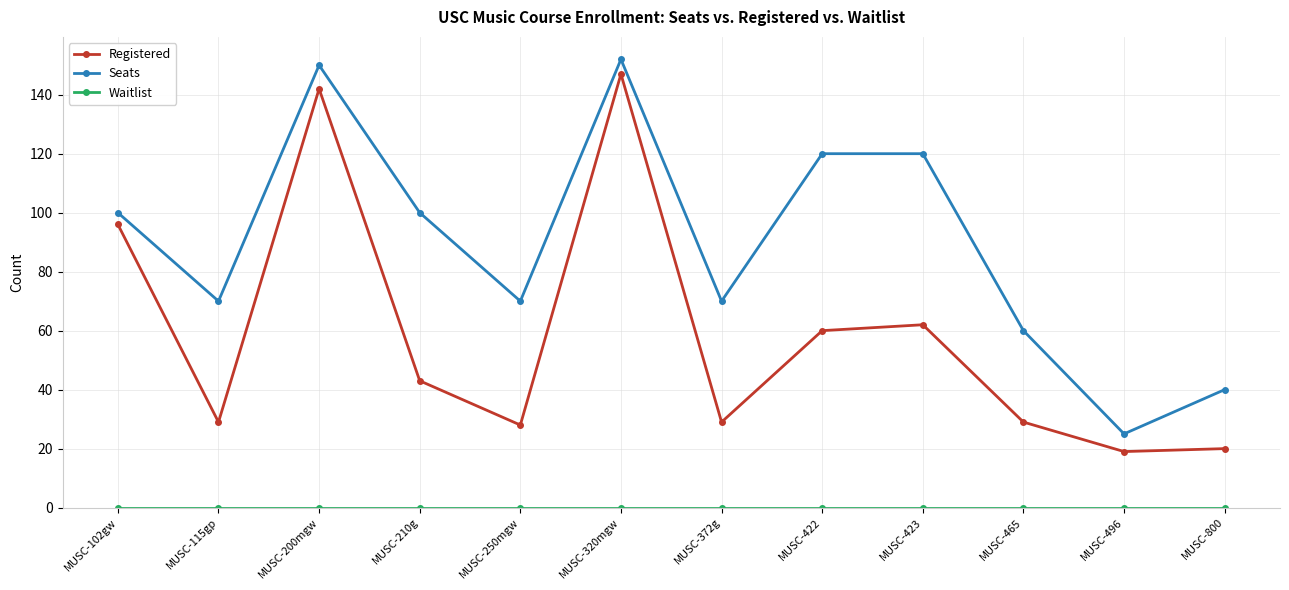

What is the total value across all series at MUSC-115gp?

99